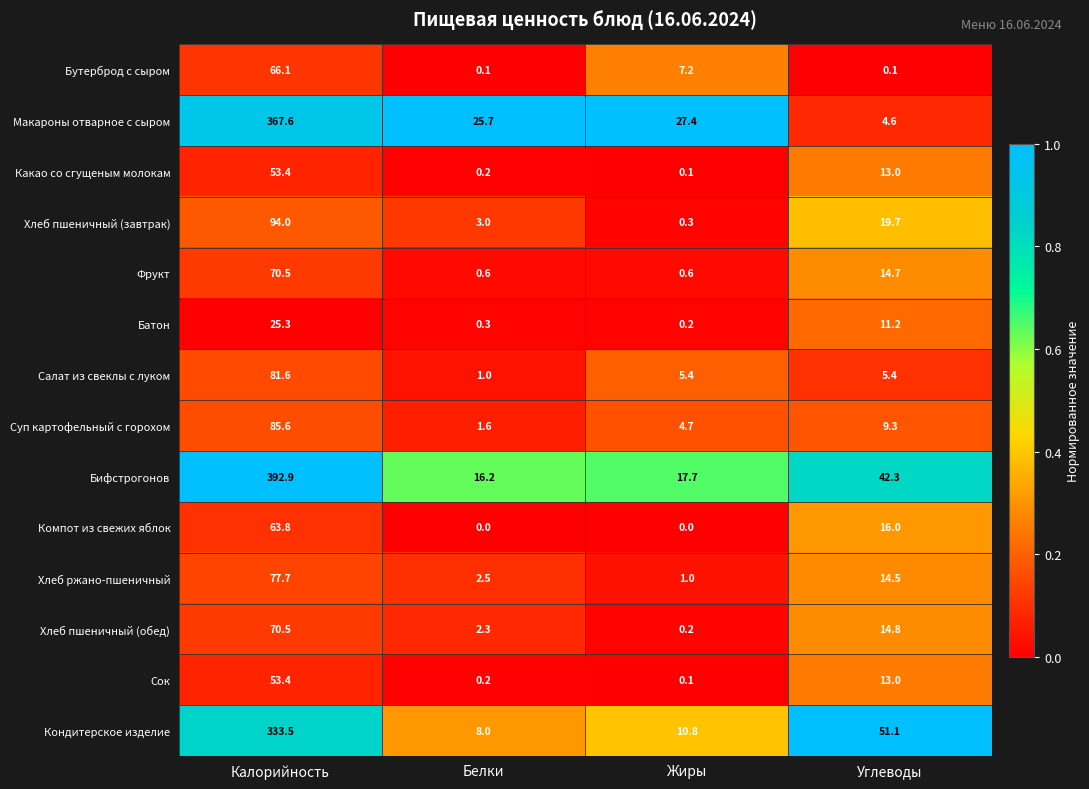

At which label is Суп картофельный с горохом closest to 43?

Углеводы